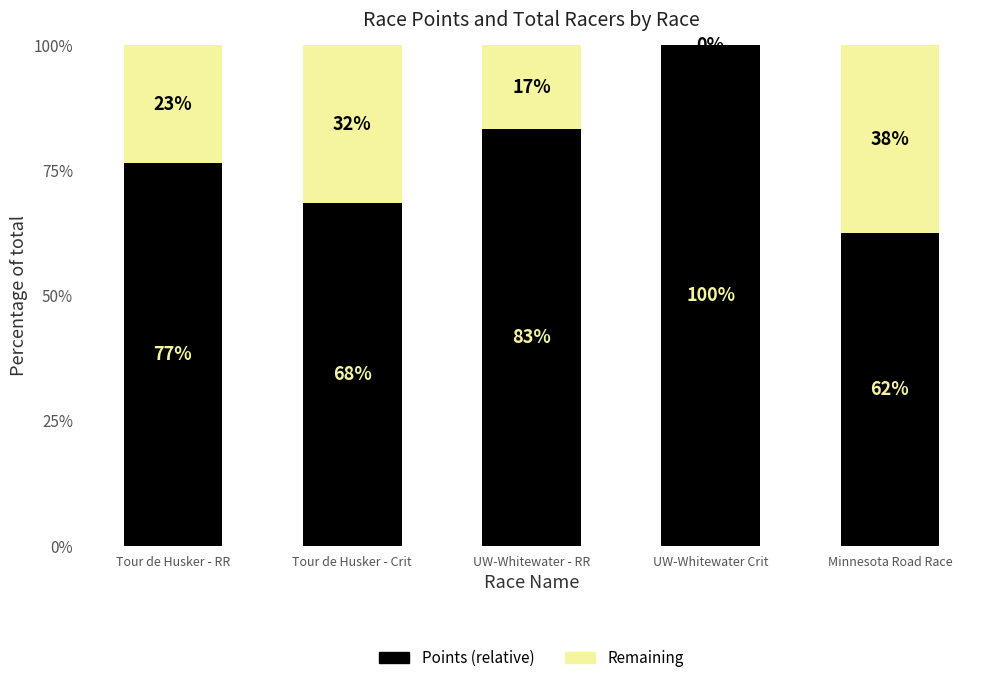

What are all the series names shown in the legend?

Points (relative), Remaining